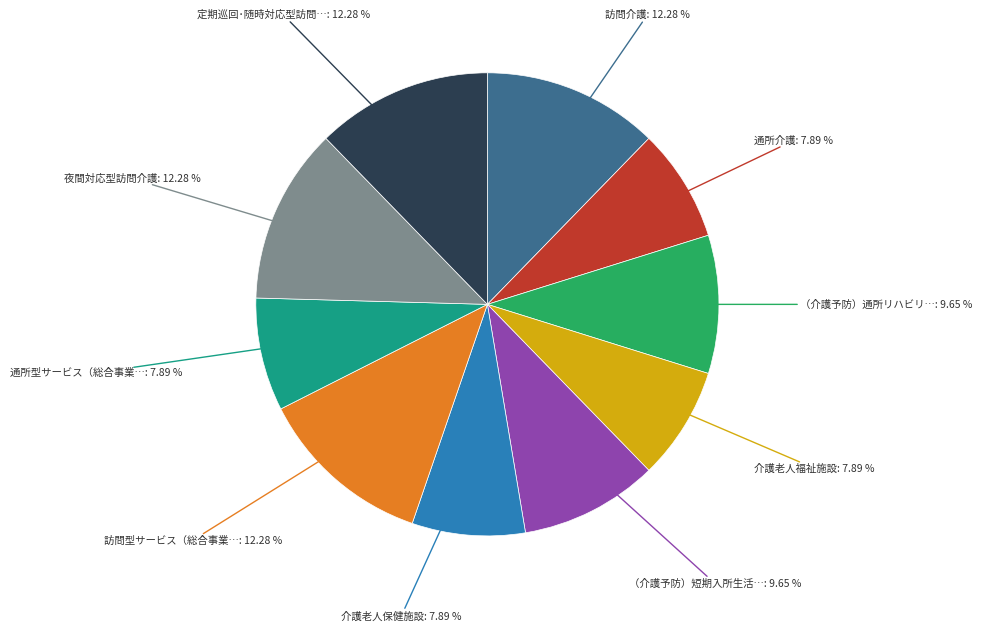

Is there a majority slice in this chart?

No